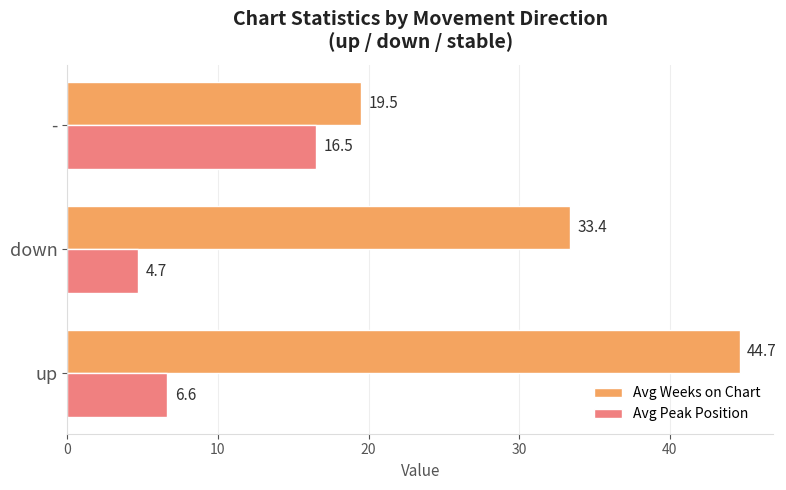

Is it true that Avg Weeks on Chart equals 19.5 at -?

True